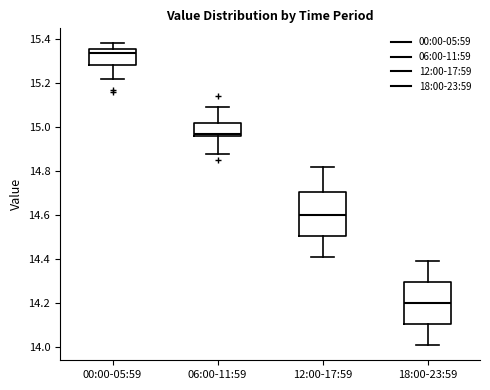

Reading left to right, read every box against the y-axis: the position of its median line, the range the box covers, and the ends of its whiskers. The values are not printed on the chart, so give them approximately, as read against the axis.

00:00-05:59: median 15.34, box 15.28 to 15.36, whiskers 15.22 to 15.38
06:00-11:59: median 14.98, box 14.96 to 15.02, whiskers 14.88 to 15.10
12:00-17:59: median 14.60, box 14.50 to 14.70, whiskers 14.42 to 14.82
18:00-23:59: median 14.20, box 14.10 to 14.30, whiskers 14.02 to 14.40